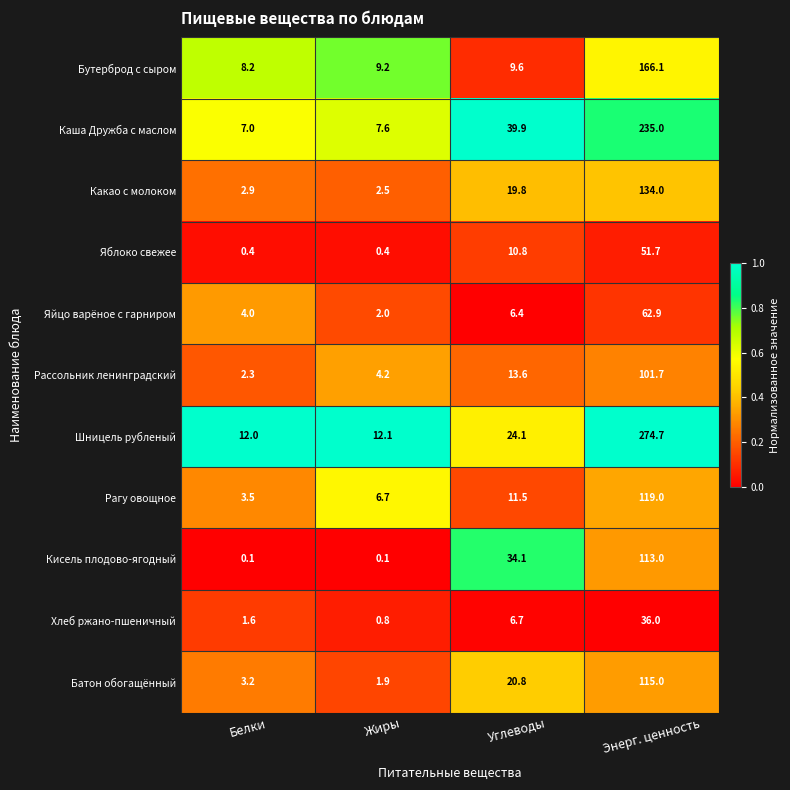

What is the sum of the Батон обогащённый values at Белки and Жиры?

5.1